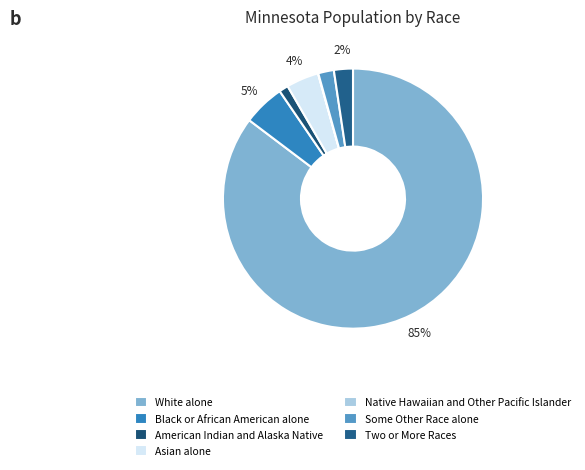

The Some Other Race alone slice represents 1% of the pie. True or false?

False